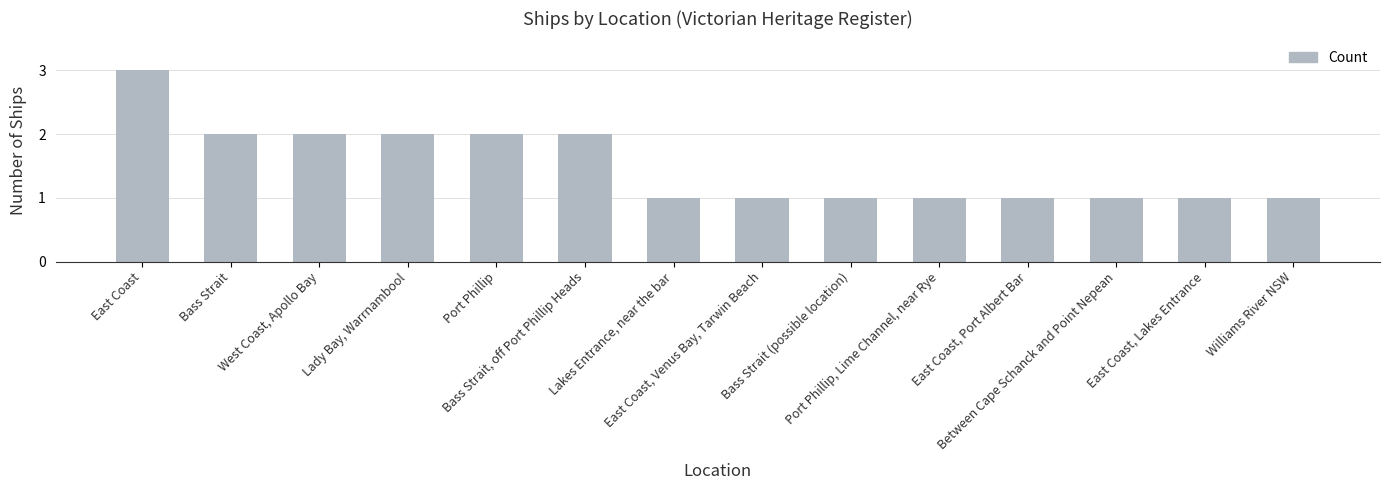

What is the approximate value at East Coast, Venus Bay, Tarwin Beach?

1